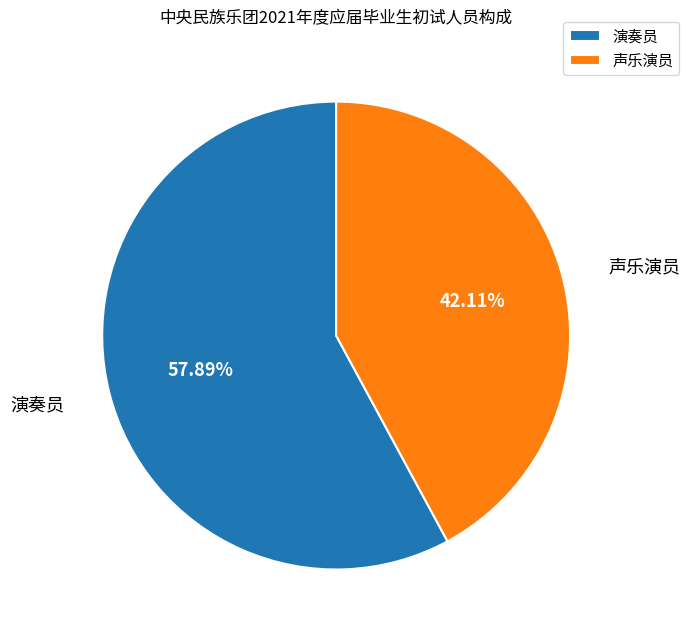

True or false: 演奏员 accounts for 58% of the total.

True